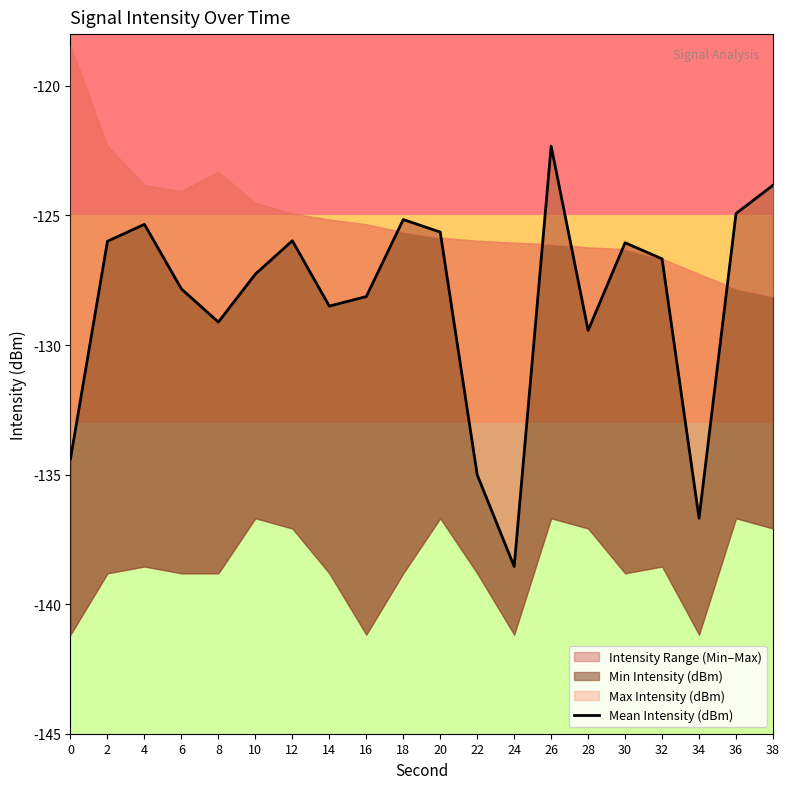

Which category has the lowest value across all series?

24